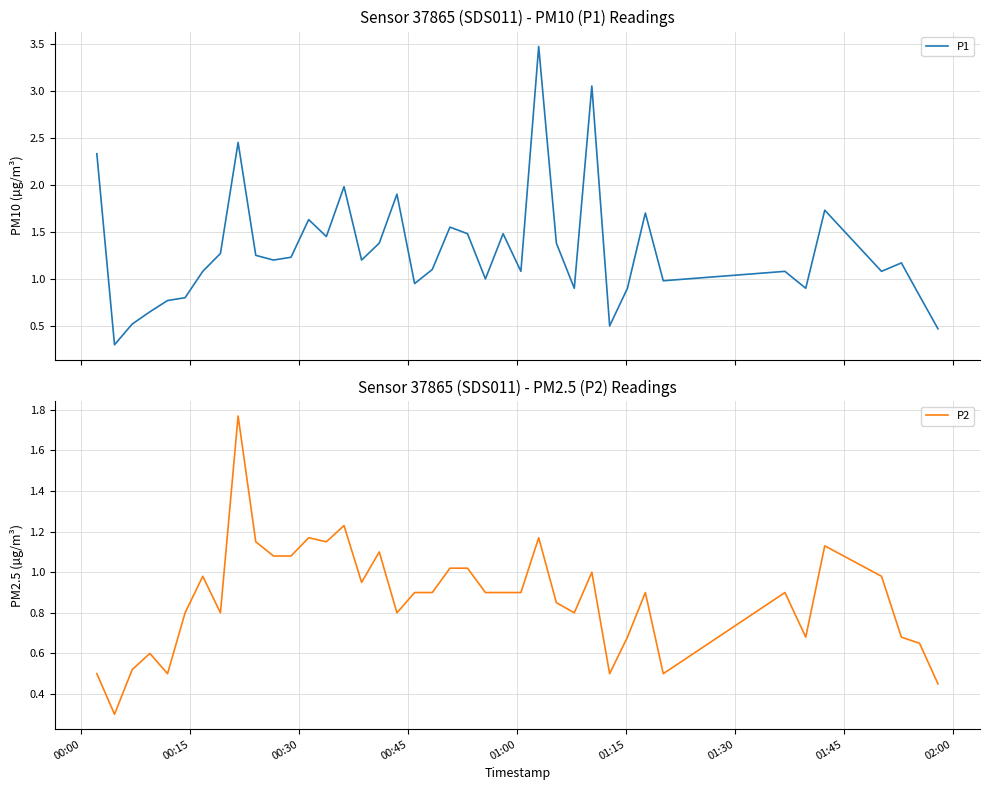

What is the lowest value of the P1 series?

0.3